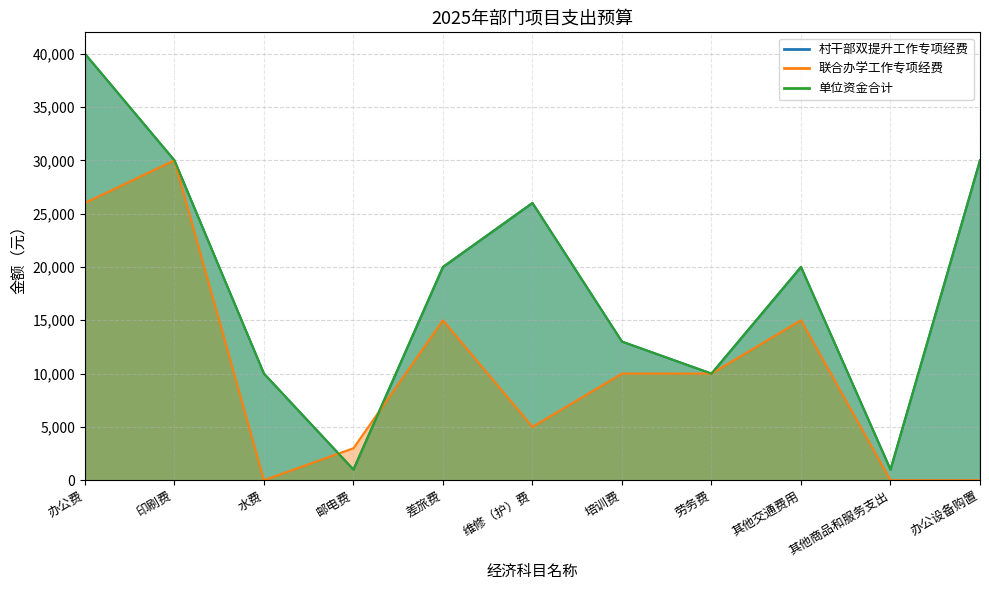

What are all the series names shown in the legend?

村干部双提升工作专项经费, 联合办学工作专项经费, 单位资金合计